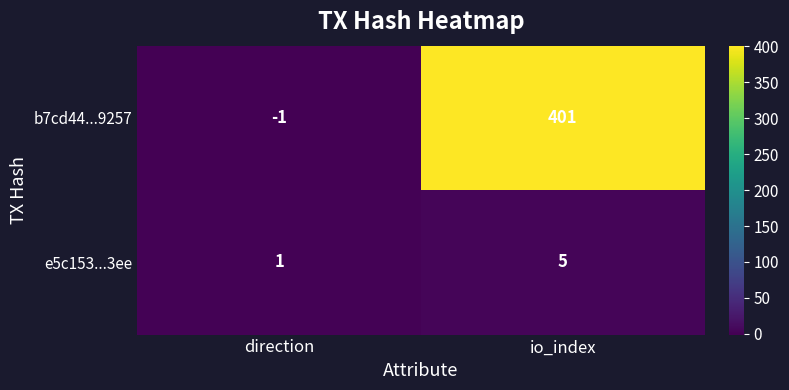

What is the sum of all e5c153...3ee values?

6